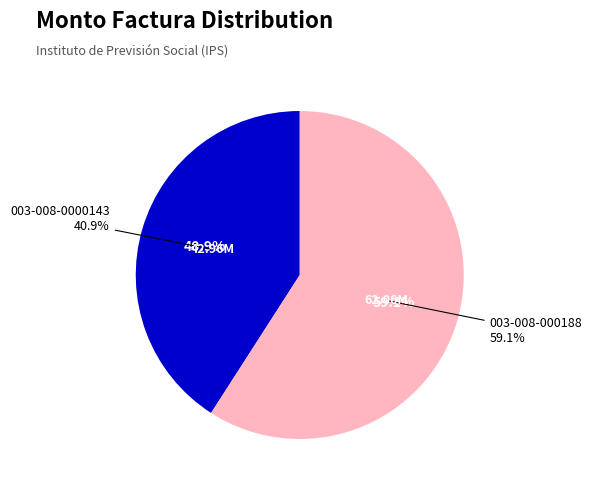

Approximately how many times larger is the value at 003-008-0000143 compared to 003-008-000188?

0.7